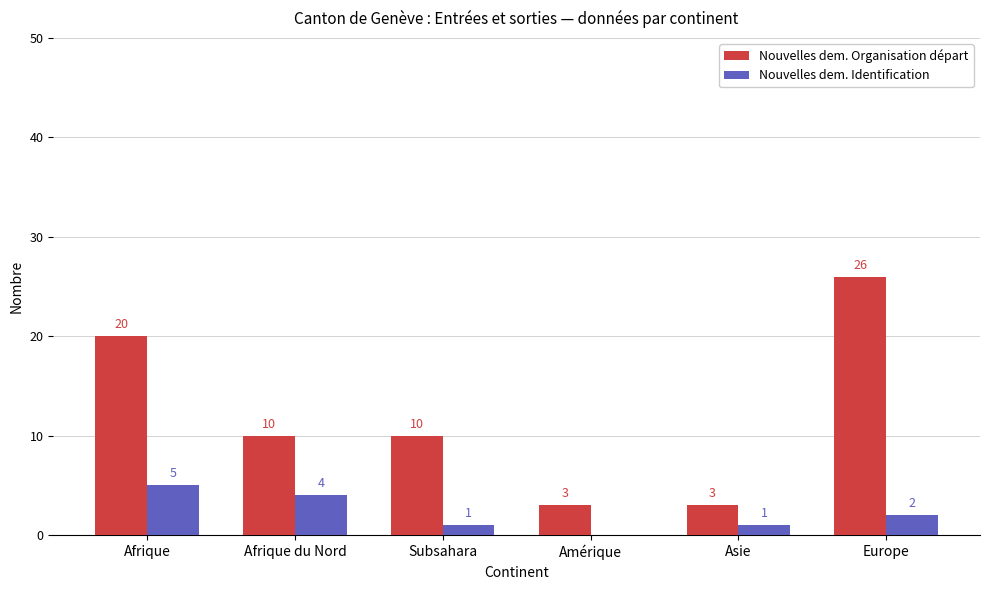

Are the bars grouped side by side (vs. stacked)?

Yes